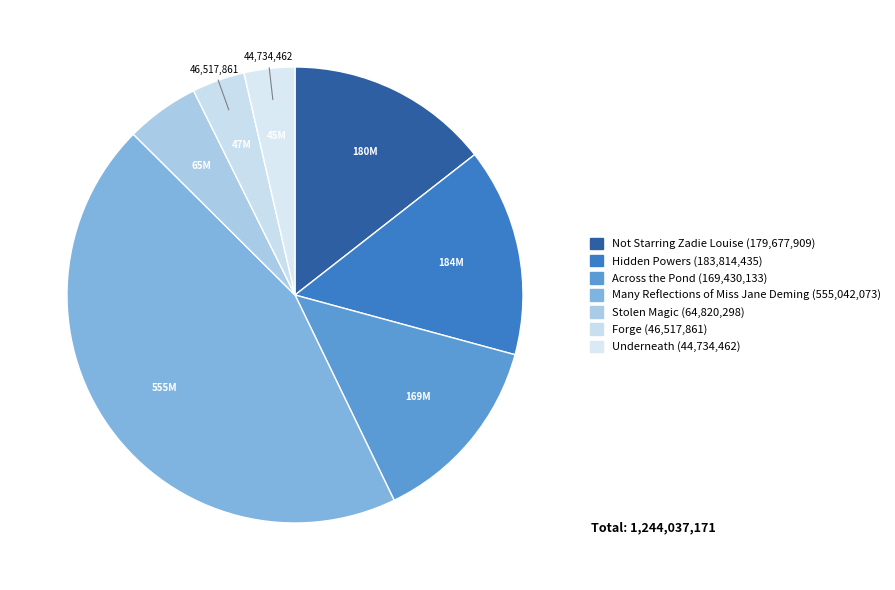

To the nearest percent, what percentage of the pie is Underneath?

4%